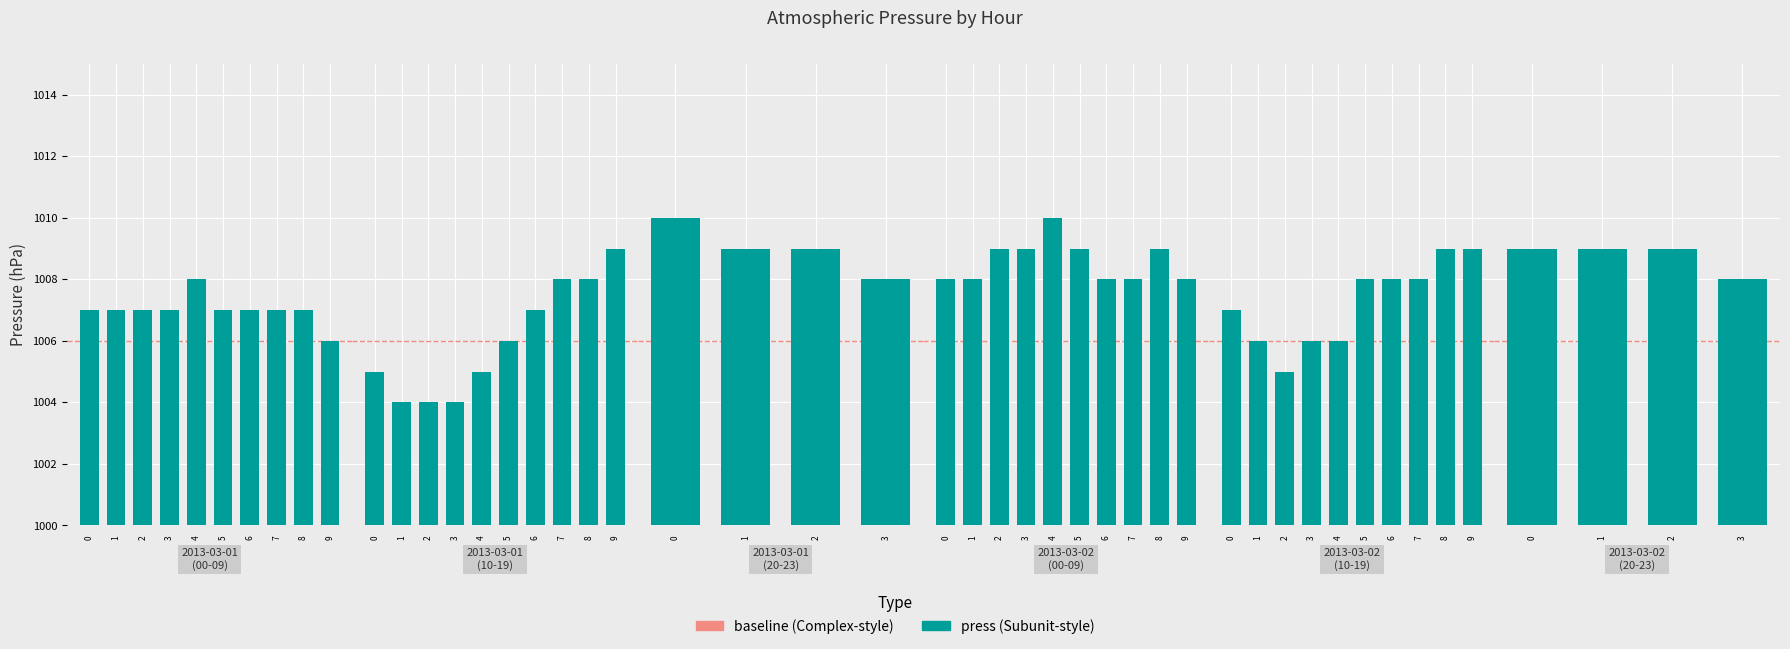

Which category has the lowest value across all series?

3